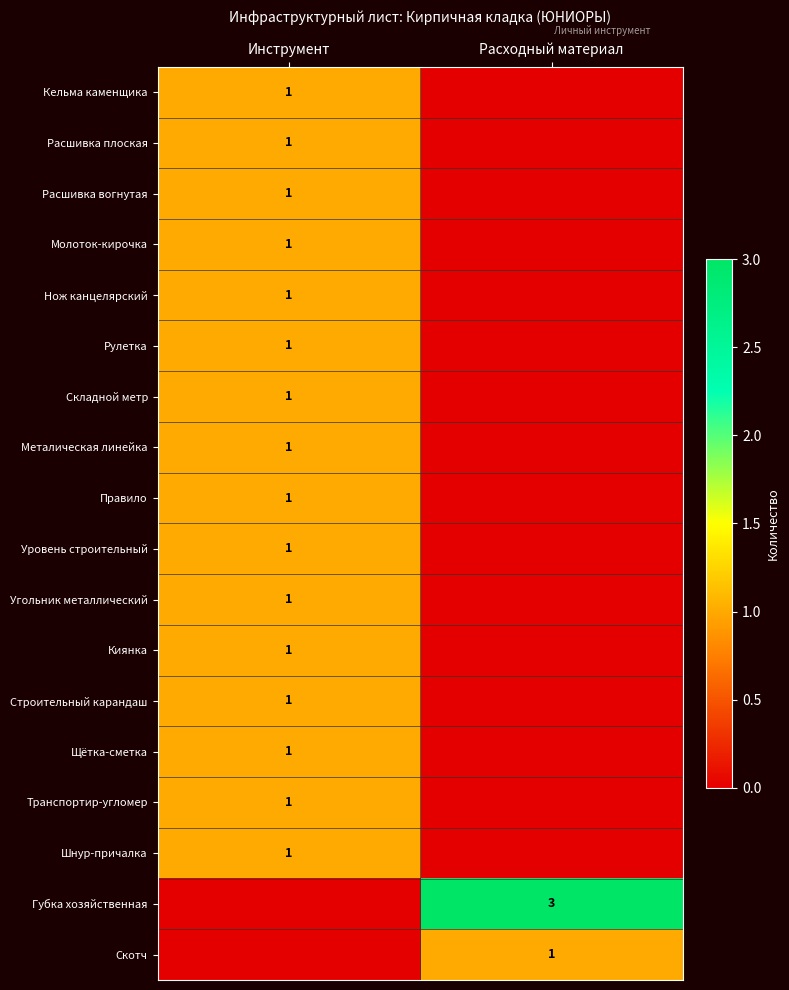

At which category does the chart reach its peak across all series?

Расходный материал